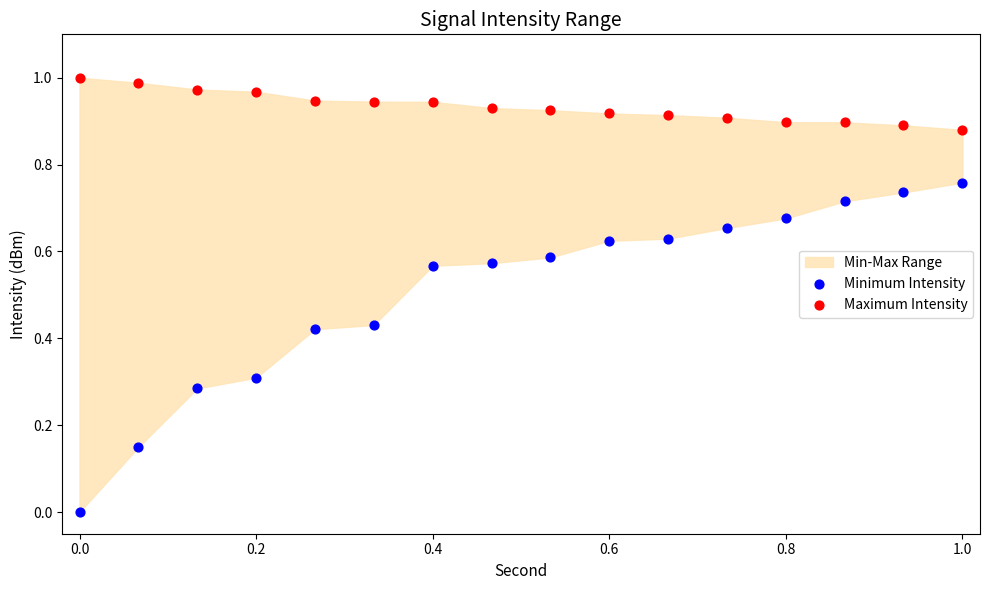

Which series has the largest Y range (max minus min)?

Minimum Intensity